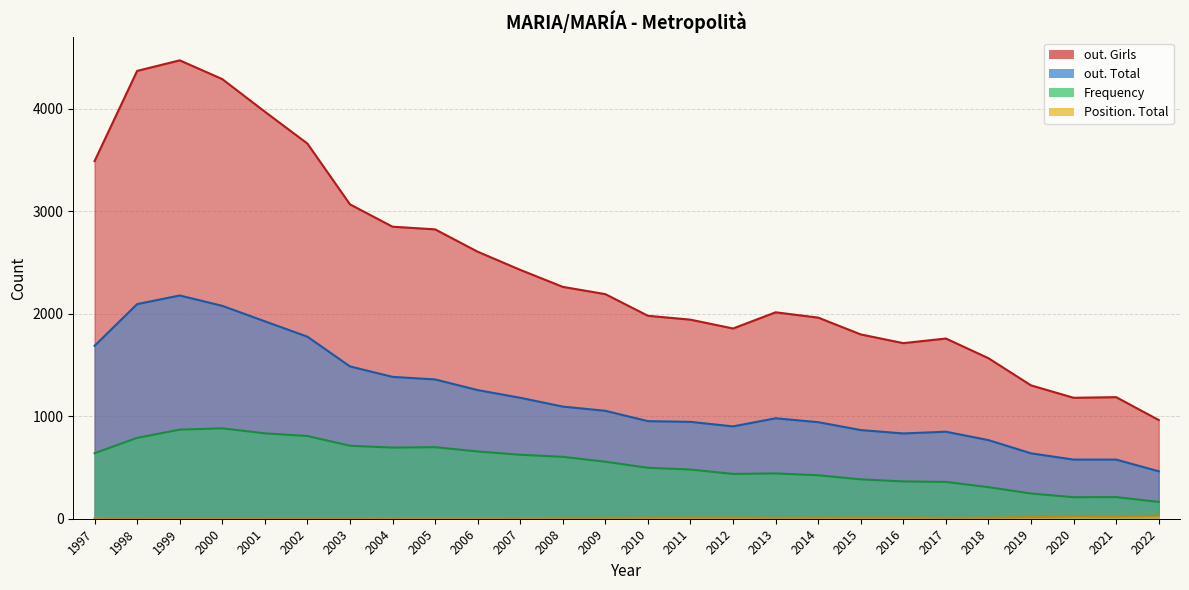

Which series has the widest spread of values?

out. Girls